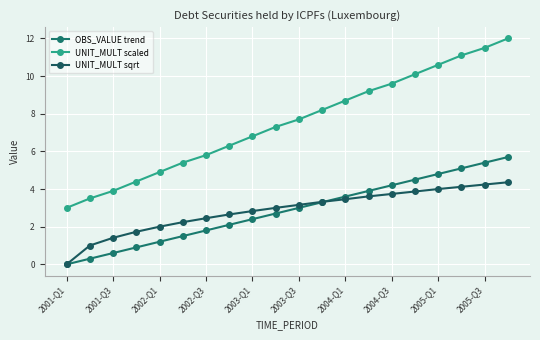

True or false: OBS_VALUE trend has more than 0 interior local peaks.

False